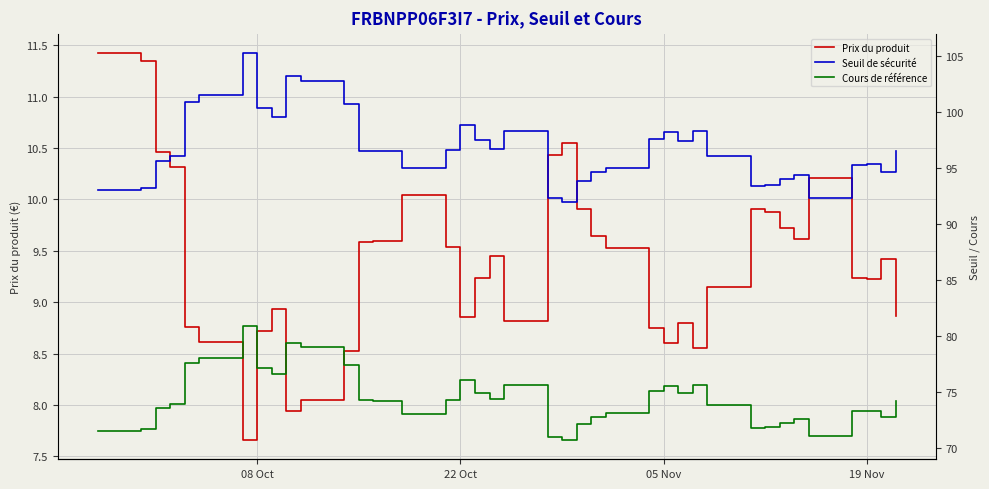

What is the value of the Cours de référence point at the 11th from the left?

79.0